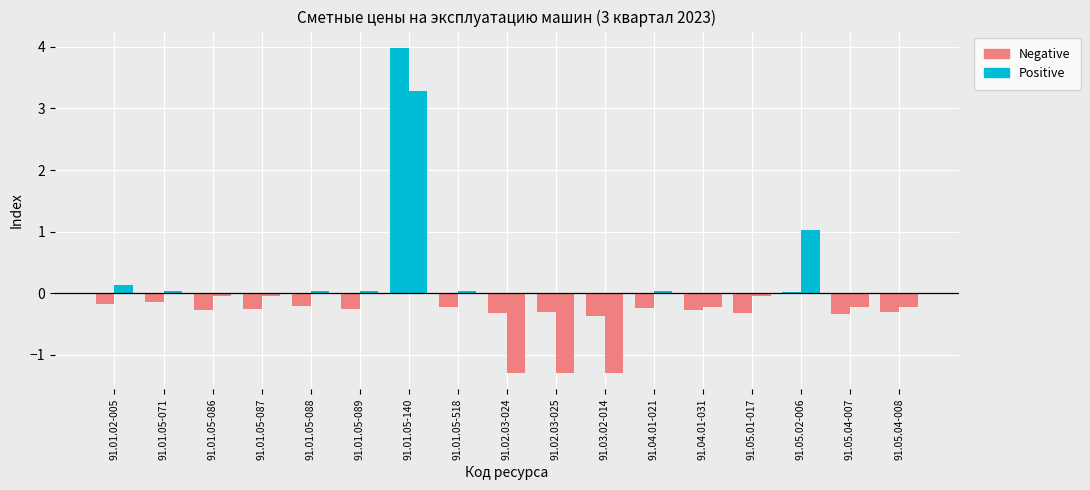

Reading left to right, transcribe all the data shown in this chart.

Сметная цена: 91.01.02-005=-0.2	91.01.05-071=-0.1	91.01.05-086=-0.3	91.01.05-087=-0.3	91.01.05-088=-0.2	91.01.05-089=-0.3	91.01.05-140=4.0	91.01.05-518=-0.2	91.02.03-024=-0.3	91.02.03-025=-0.3	91.03.02-014=-0.4	91.04.01-021=-0.2	91.04.01-031=-0.3	91.05.01-017=-0.3	91.05.02-006=0.0	91.05.04-007=-0.3	91.05.04-008=-0.3
Оплата труда: 91.01.02-005=0.1	91.01.05-071=0.0	91.01.05-086=-0.0	91.01.05-087=-0.0	91.01.05-088=0.0	91.01.05-089=0.0	91.01.05-140=3.3	91.01.05-518=0.0	91.02.03-024=-1.3	91.02.03-025=-1.3	91.03.02-014=-1.3	91.04.01-021=0.0	91.04.01-031=-0.2	91.05.01-017=-0.0	91.05.02-006=1.0	91.05.04-007=-0.2	91.05.04-008=-0.2